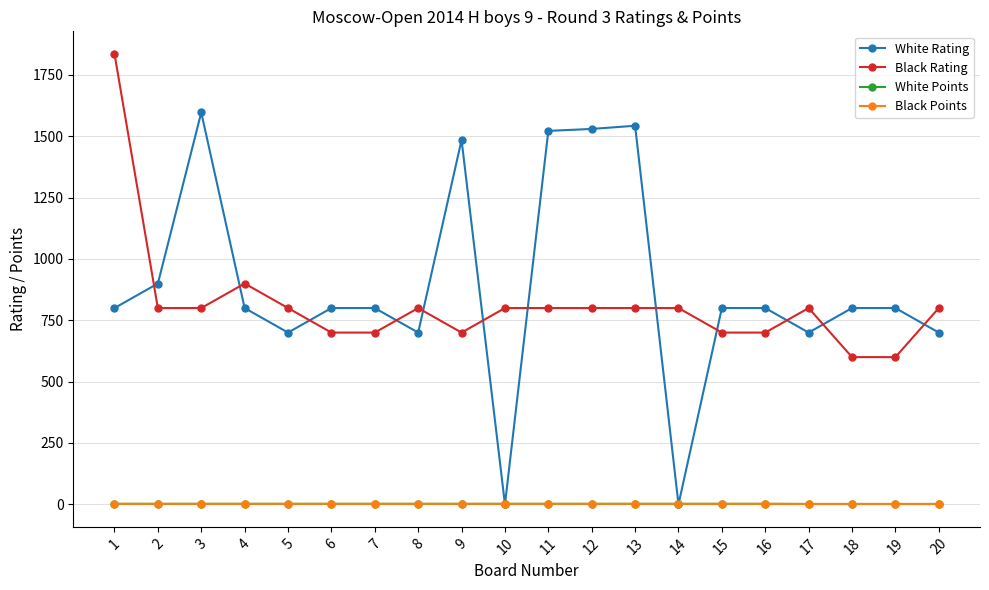

Reading left to right, list all the values displayed in this chart.

White Rating: 800.0	900.0	1597.0	800.0	700.0	800.0	800.0	700.0	1485.0	0.0	1522.0	1530.0	1543.0	0.0	800.0	800.0	700.0	800.0	800.0	700.0
Black Rating: 1836.0	800.0	800.0	900.0	800.0	700.0	700.0	800.0	700.0	800.0	800.0	800.0	800.0	800.0	700.0	700.0	800.0	600.0	600.0	800.0
White Points: 2.0	2.0	2.0	2.0	2.0	2.0	2.0	2.0	2.0	2.0	2.0	2.0	2.0	2.0	2.0	2.0	1.5	1.5	1.5	1.5
Black Points: 2.0	2.0	2.0	2.0	2.0	2.0	2.0	2.0	2.0	2.0	2.0	2.0	2.0	2.0	2.0	2.0	1.5	1.5	1.5	1.5